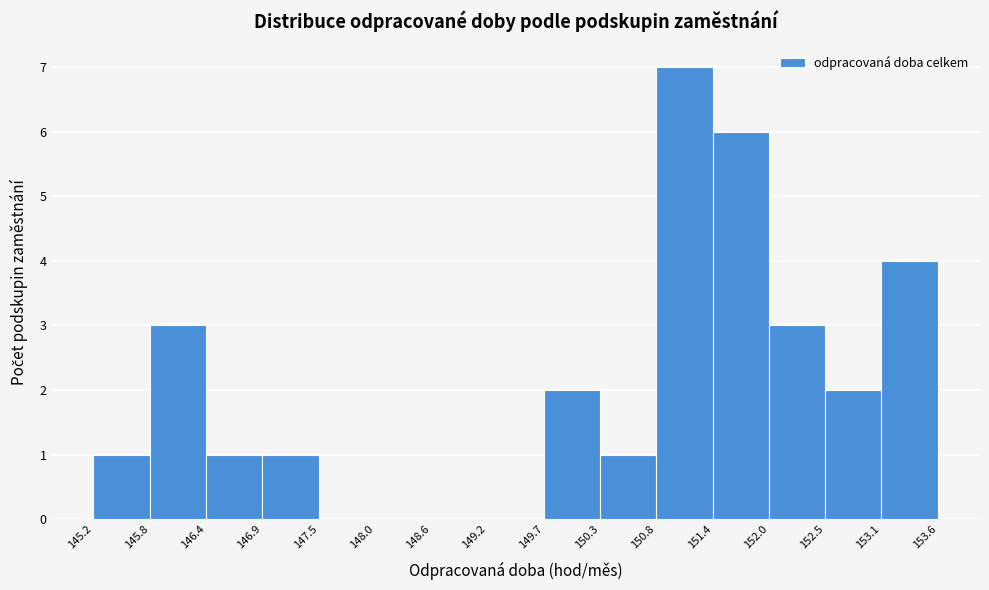

Reading left to right, list every bar in this chart as the range it spans on the x-axis followed by its height. The values are not printed on the chart, so give them approximately, as read against the axis.

145.2 to 145.8: 1
145.8 to 146.4: 3
146.4 to 146.9: 1
146.9 to 147.5: 1
147.5 to 148.0: 0
148.0 to 148.6: 0
148.6 to 149.2: 0
149.2 to 149.7: 0
149.7 to 150.3: 2
150.3 to 150.8: 1
150.8 to 151.4: 7
151.4 to 152.0: 6
152.0 to 152.5: 3
152.5 to 153.1: 2
153.1 to 153.6: 4